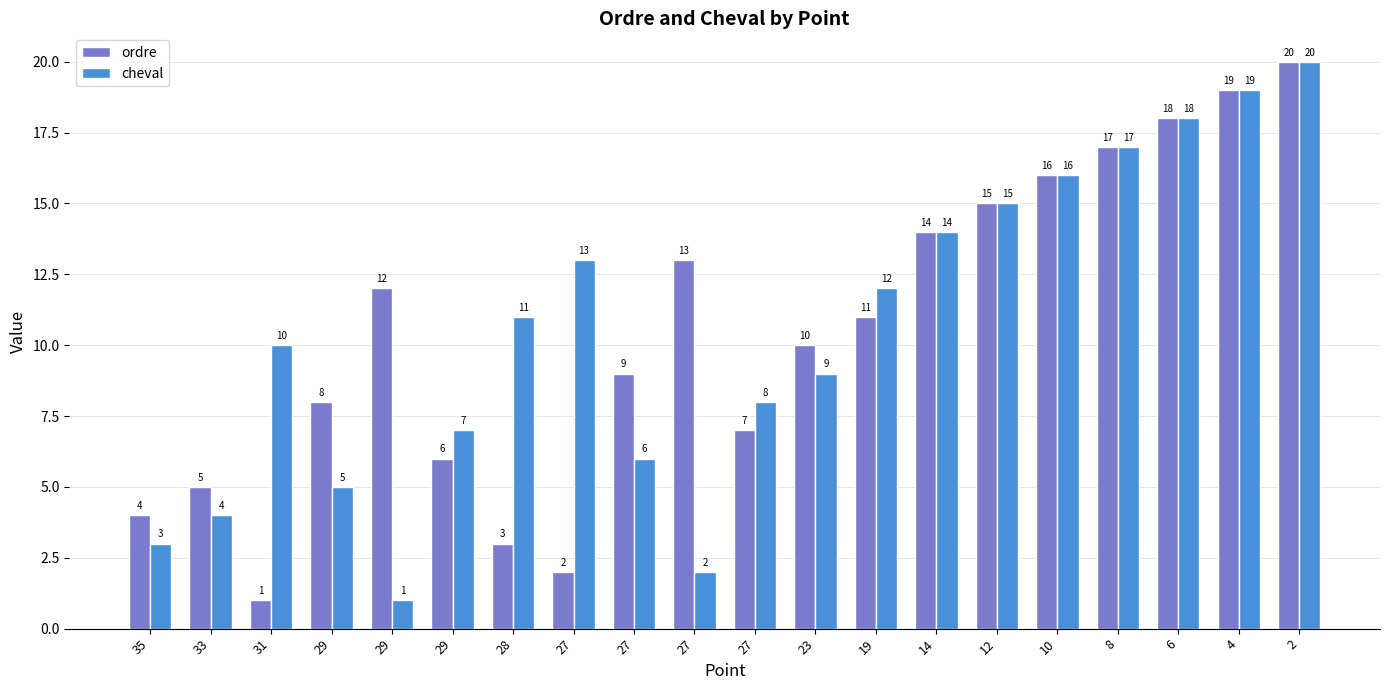

What is the sum of all cheval values?

210